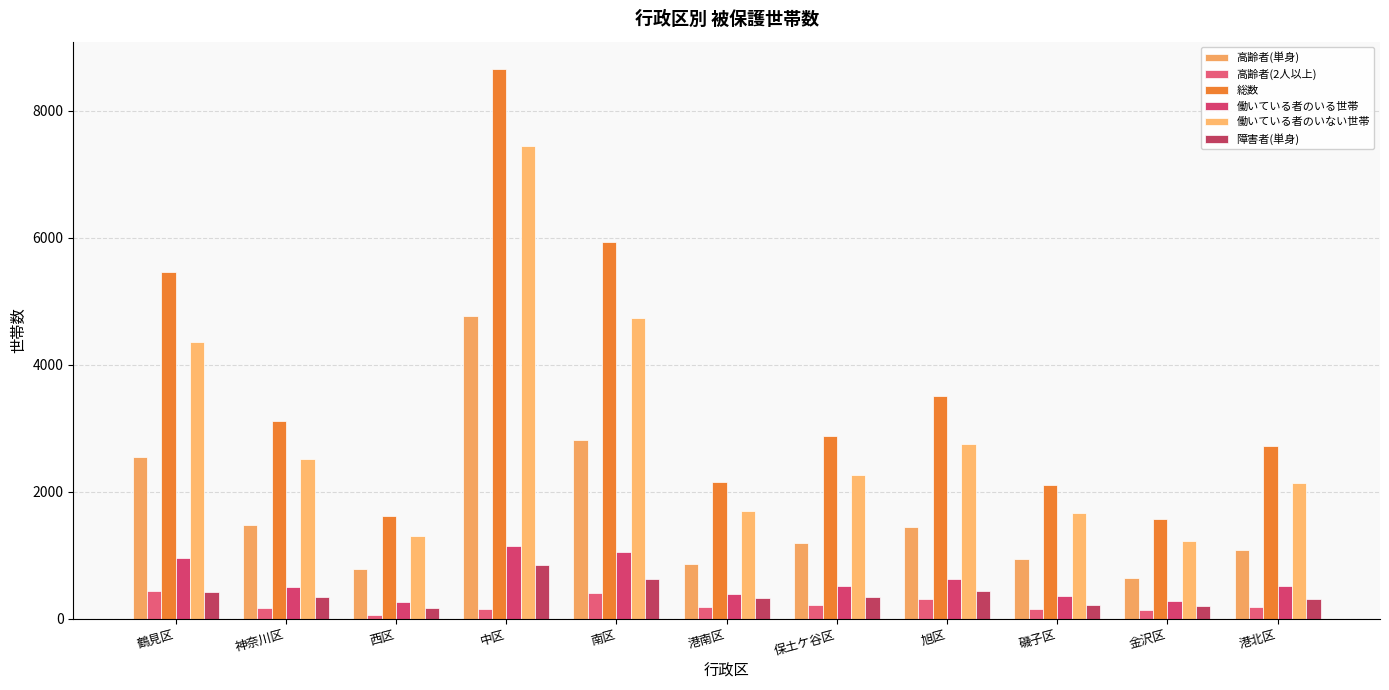

Which category has the highest value in the 働いている者のいない世帯 series?

中区